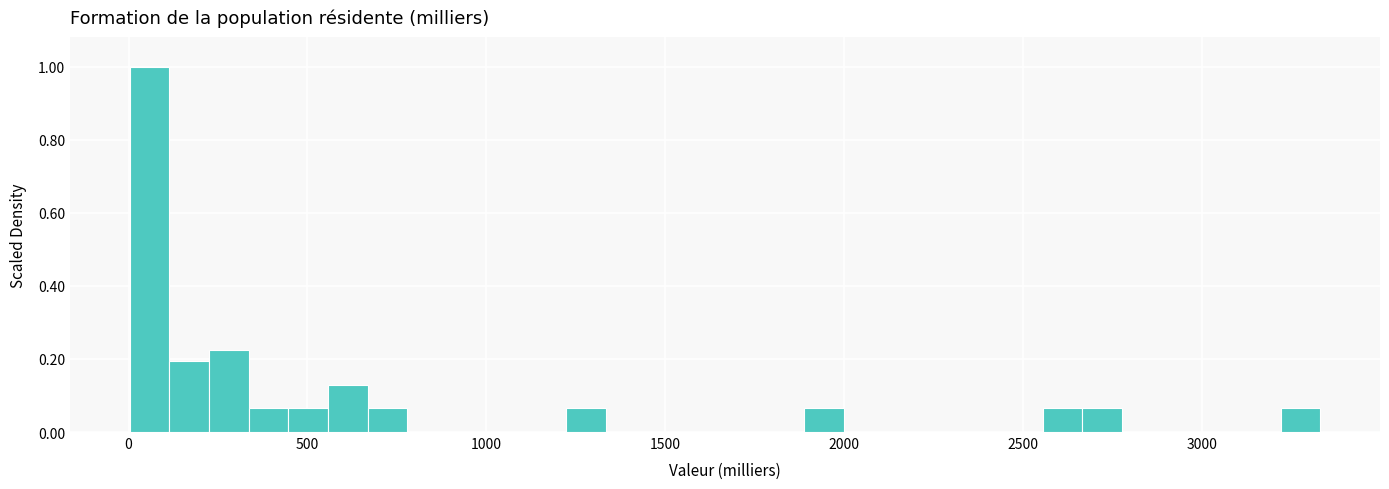

Around what value on the x-axis is the tallest bar? Give the approximate position of its centre, as read against the axis.

50